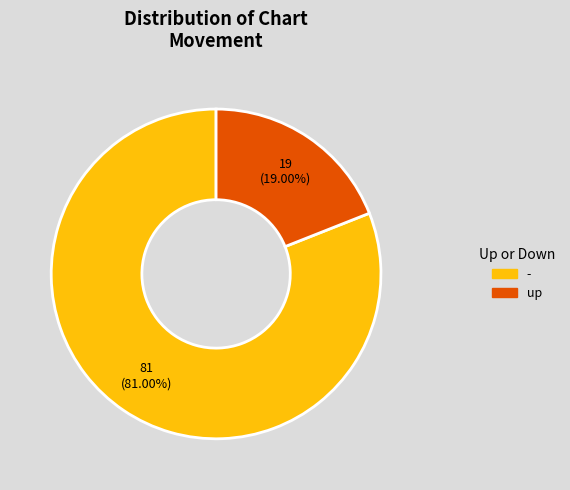

Is there a majority slice in this chart?

Yes